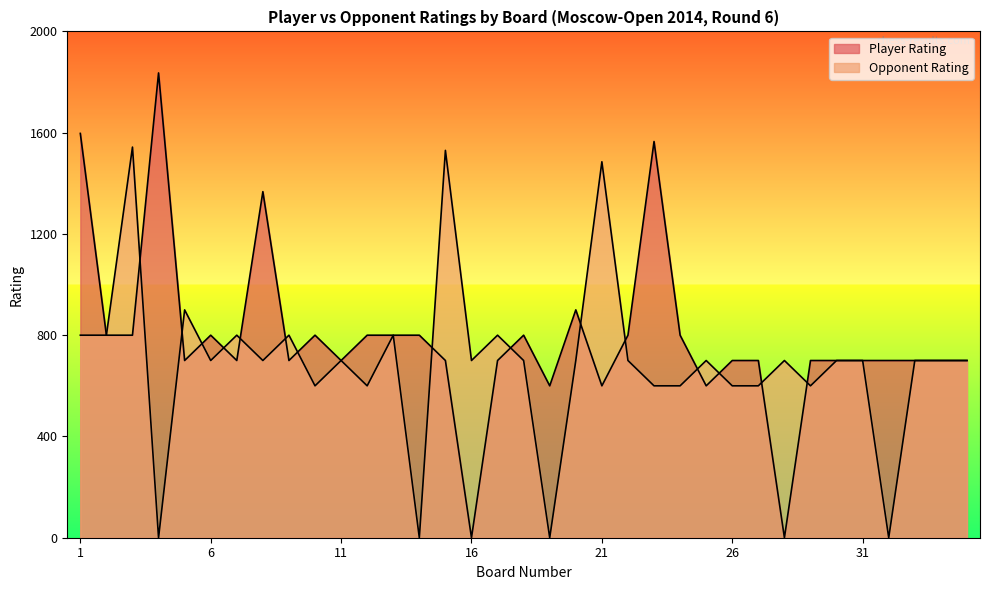

What is the total value across all series at 9?

1500